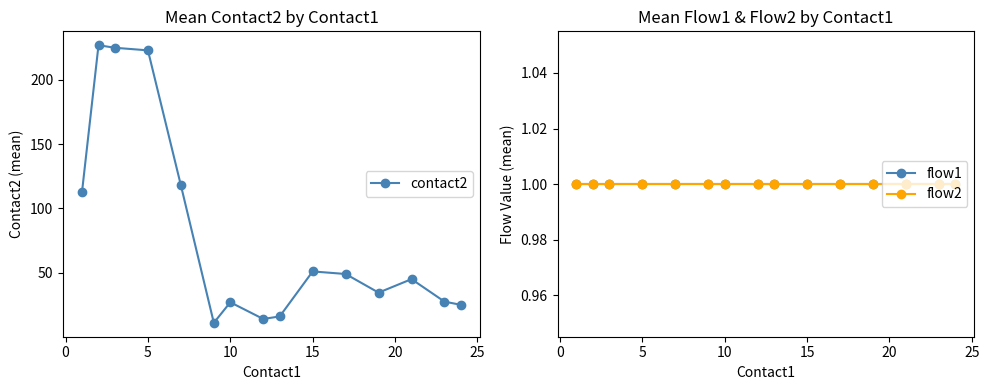

Reading left to right, extract all data points from this chart.

contact2: 113.0	227.0	225.0	223.0	118.0	11.0	27.0	14.0	16.0	51.0	49.0	34.5	45.0	27.5	25.0
flow1: 1.0	1.0	1.0	1.0	1.0	1.0	1.0	1.0	1.0	1.0	1.0	1.0	1.0	1.0	1.0
flow2: 1.0	1.0	1.0	1.0	1.0	1.0	1.0	1.0	1.0	1.0	1.0	1.0	1.0	1.0	1.0